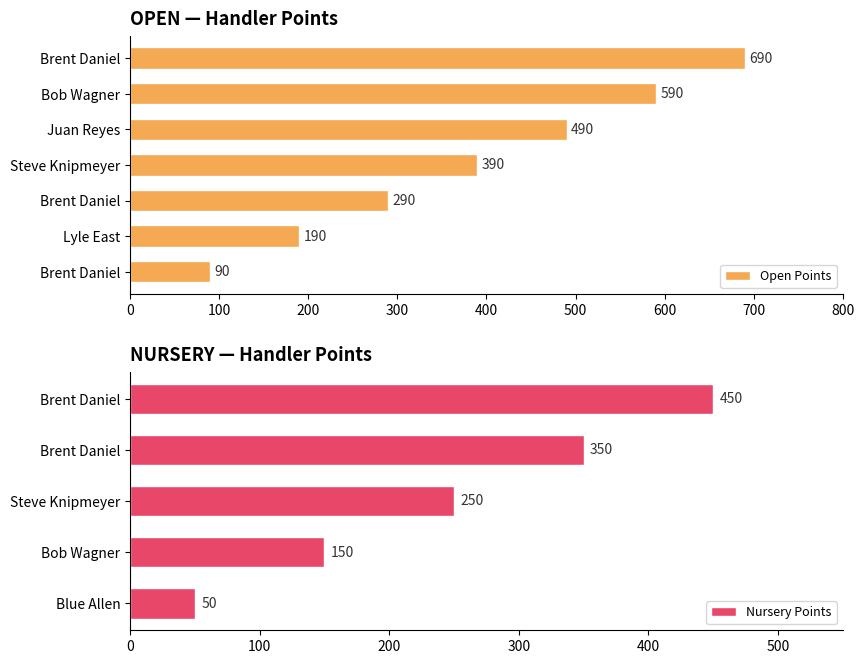

How many values are between 190 and 590?

5